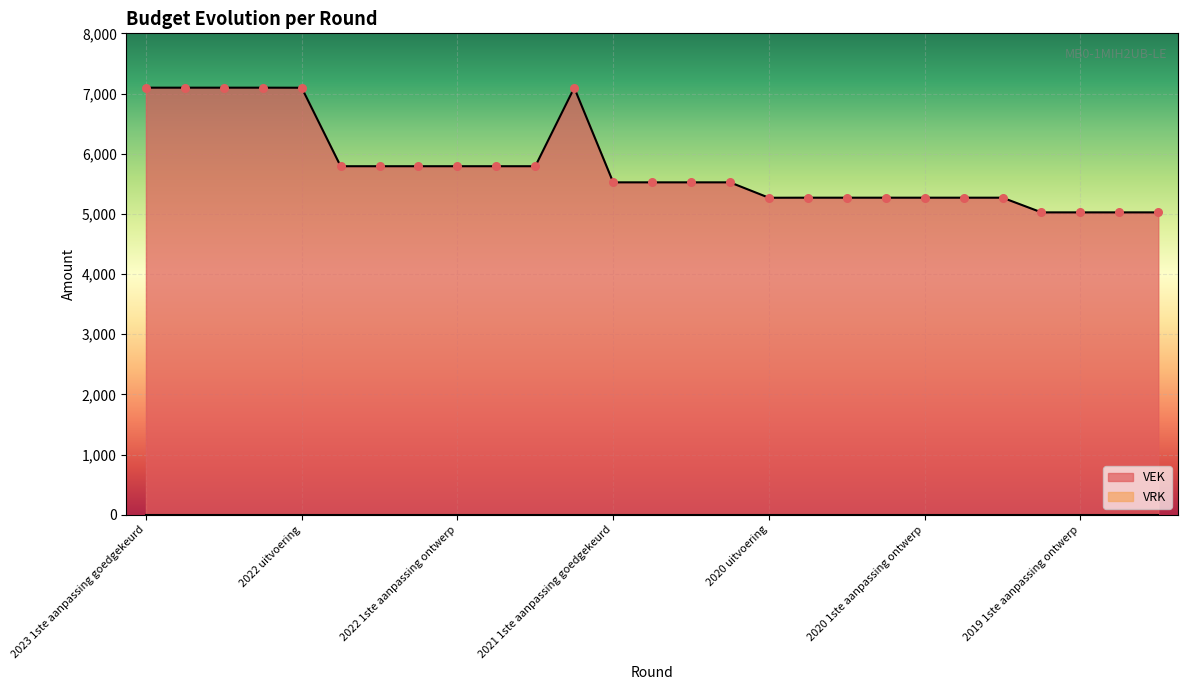

What is the change in value from 2023 Opmaak ontwerp to 2020 2de aanpassing ontwerp?

-1828